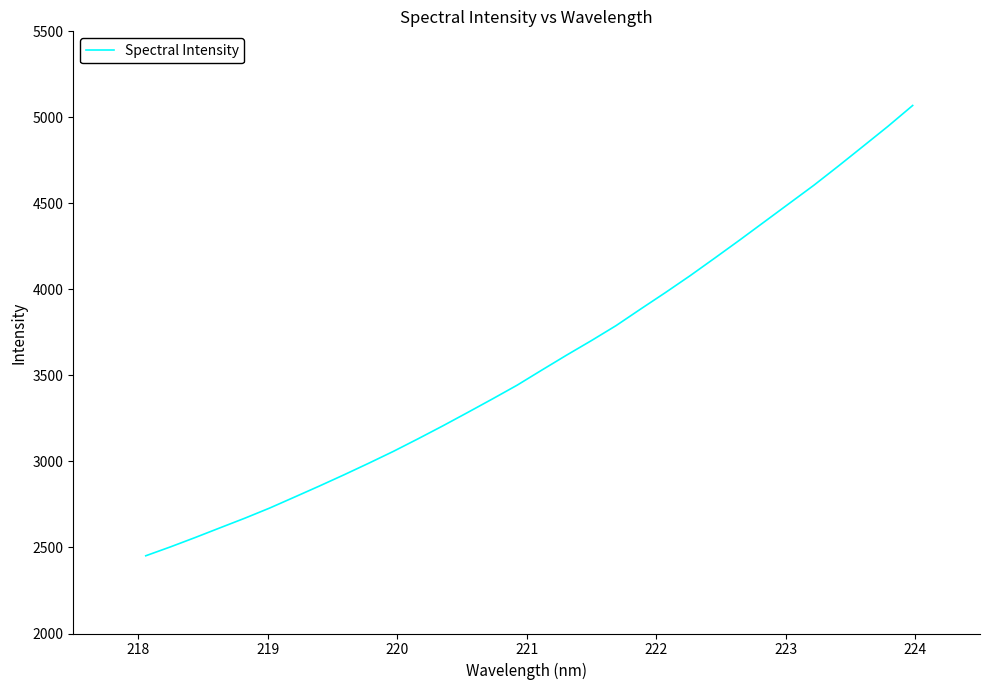

What is the minimum value shown in the chart?

2451.8